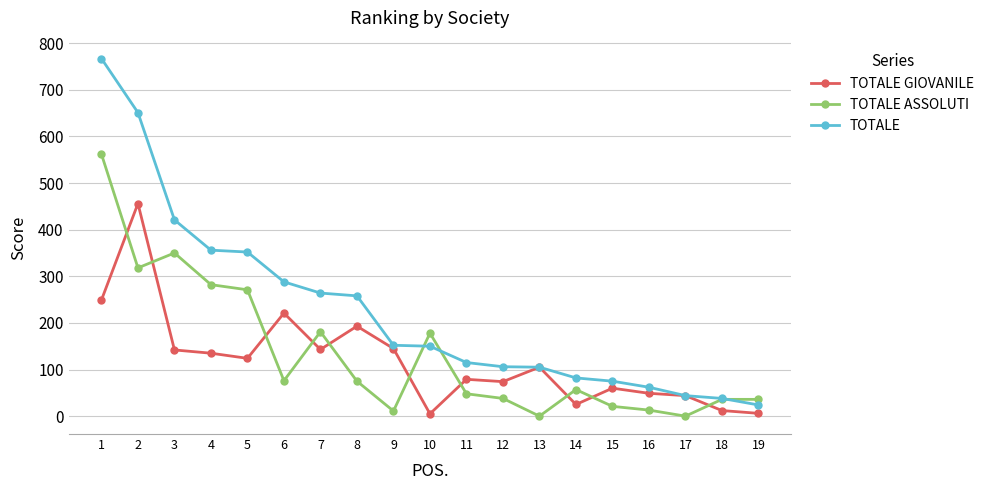

At 7, list the series in order from largest to smallest.

TOTALE, TOTALE ASSOLUTI, TOTALE GIOVANILE